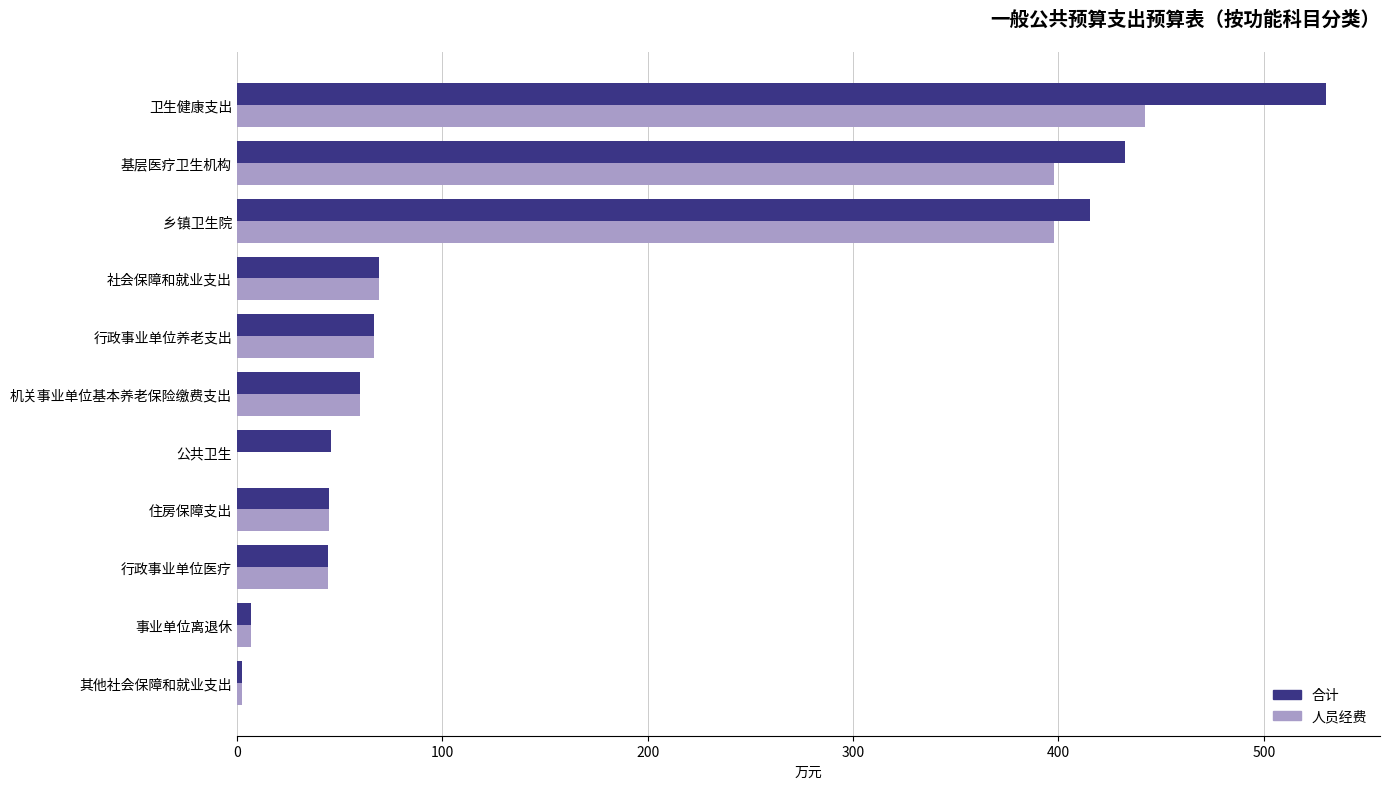

What is the approximate value of 人员经费 at 基层医疗卫生机构?

397.9